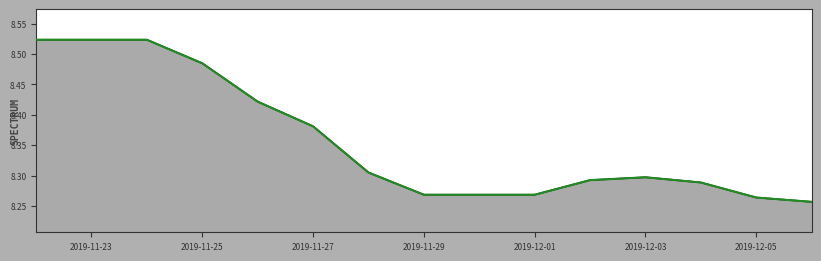

The value at 2019-11-28 is 8.3. True or false?

True